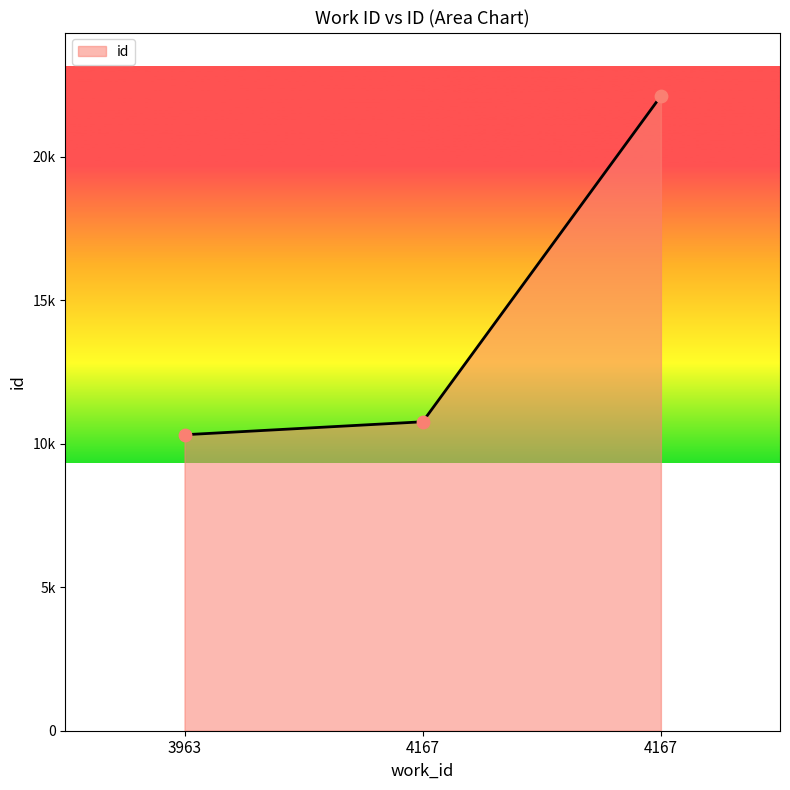

What is the ratio of the value at 4167 to the value at 3963?

2.1